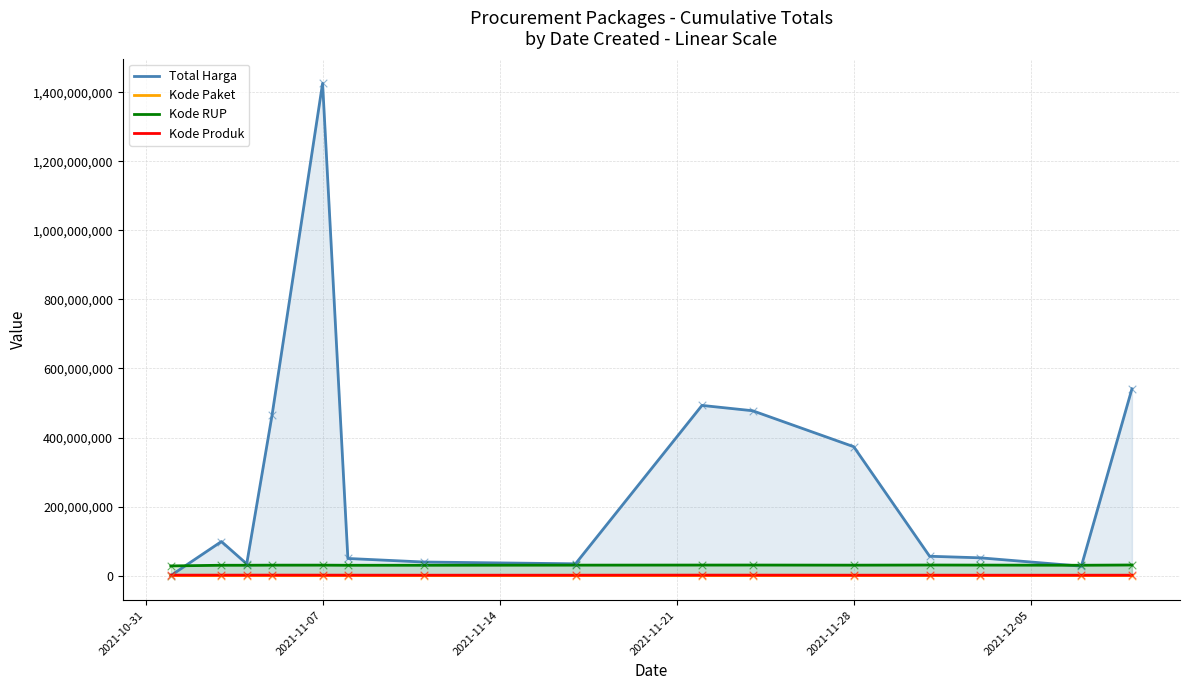

What are all the series names shown in the legend?

Total Harga, Kode Paket, Kode RUP, Kode Produk